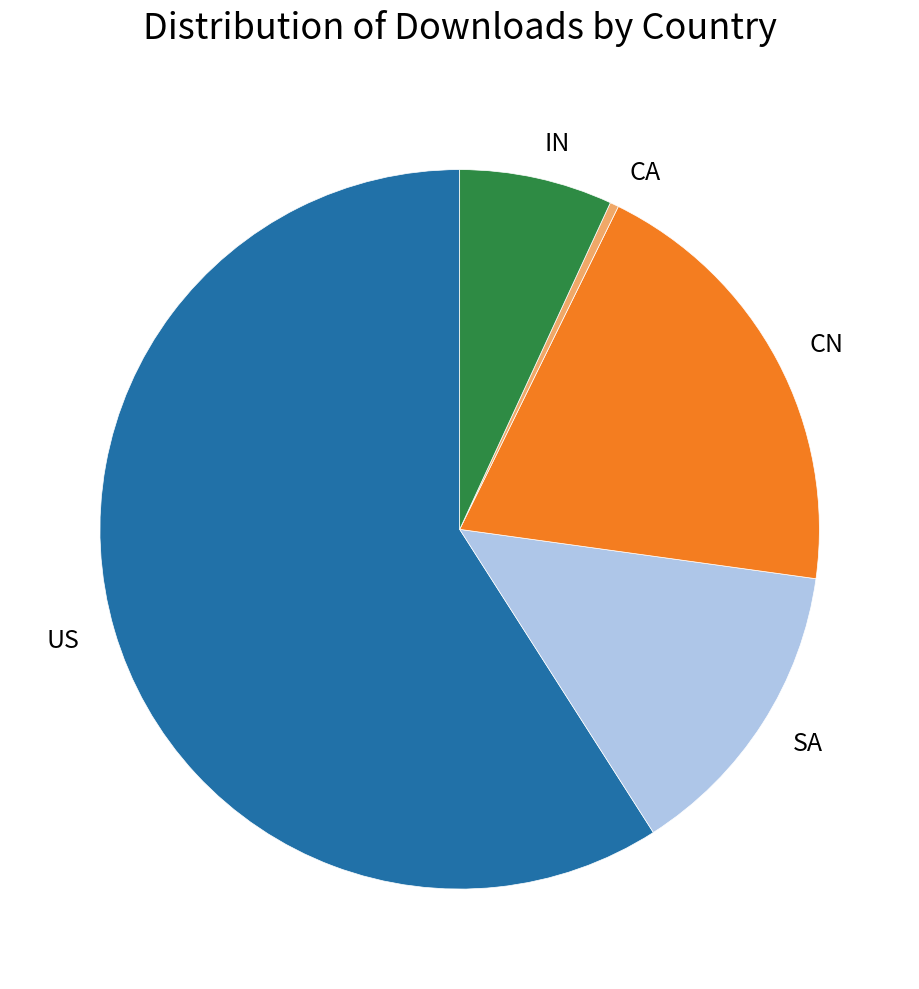

What is the ratio of the value at SA to the value at CA?

35.1